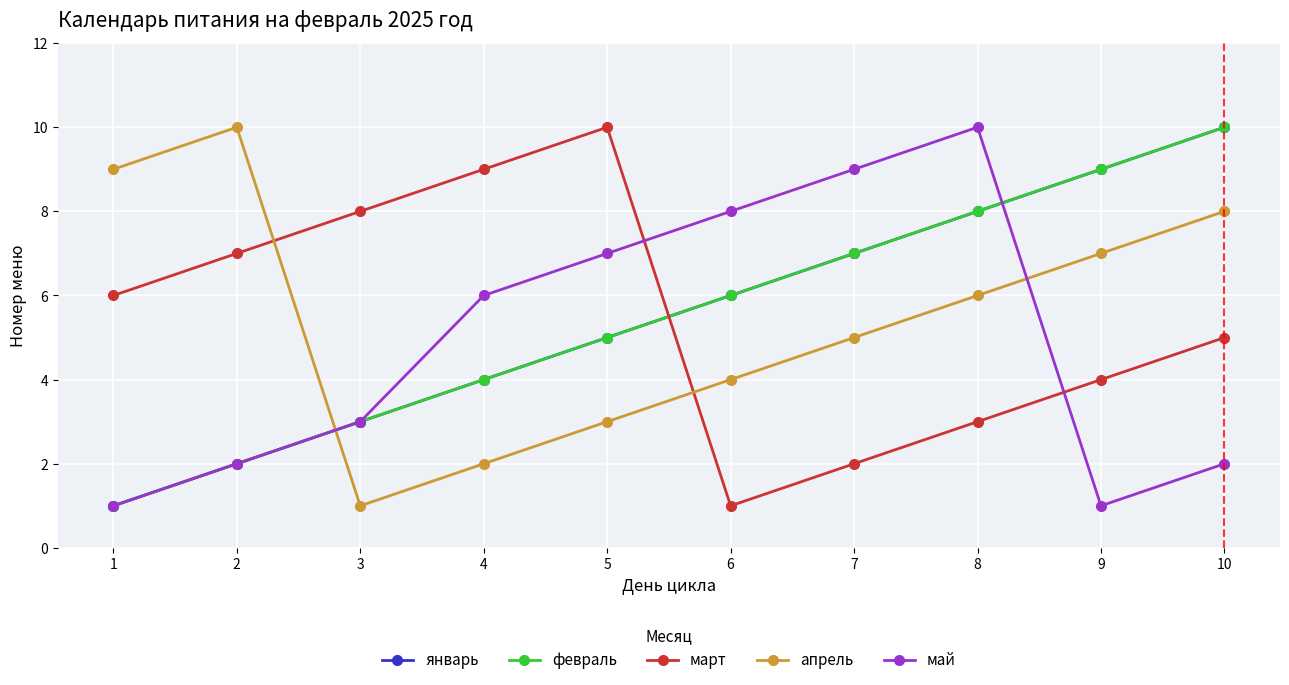

Reading left to right, list all the values displayed in this chart.

январь: 1	2	3	4	5	6	7	8	9	10
февраль: 1	2	3	4	5	6	7	8	9	10
март: 6	7	8	9	10	1	2	3	4	5
апрель: 9	10	1	2	3	4	5	6	7	8
май: 1	2	3	6	7	8	9	10	1	2